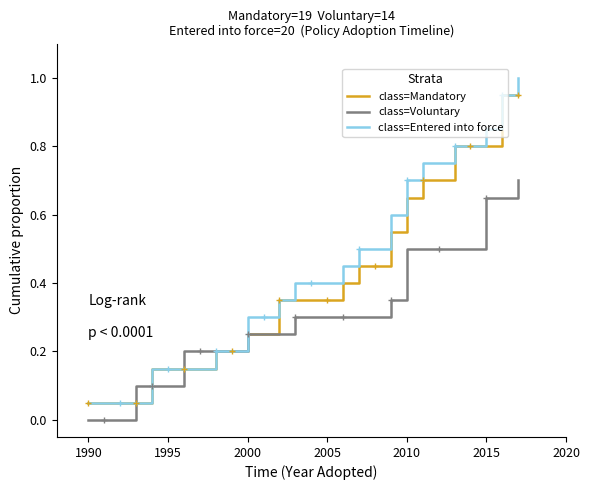

What is the greatest value displayed?

1.0